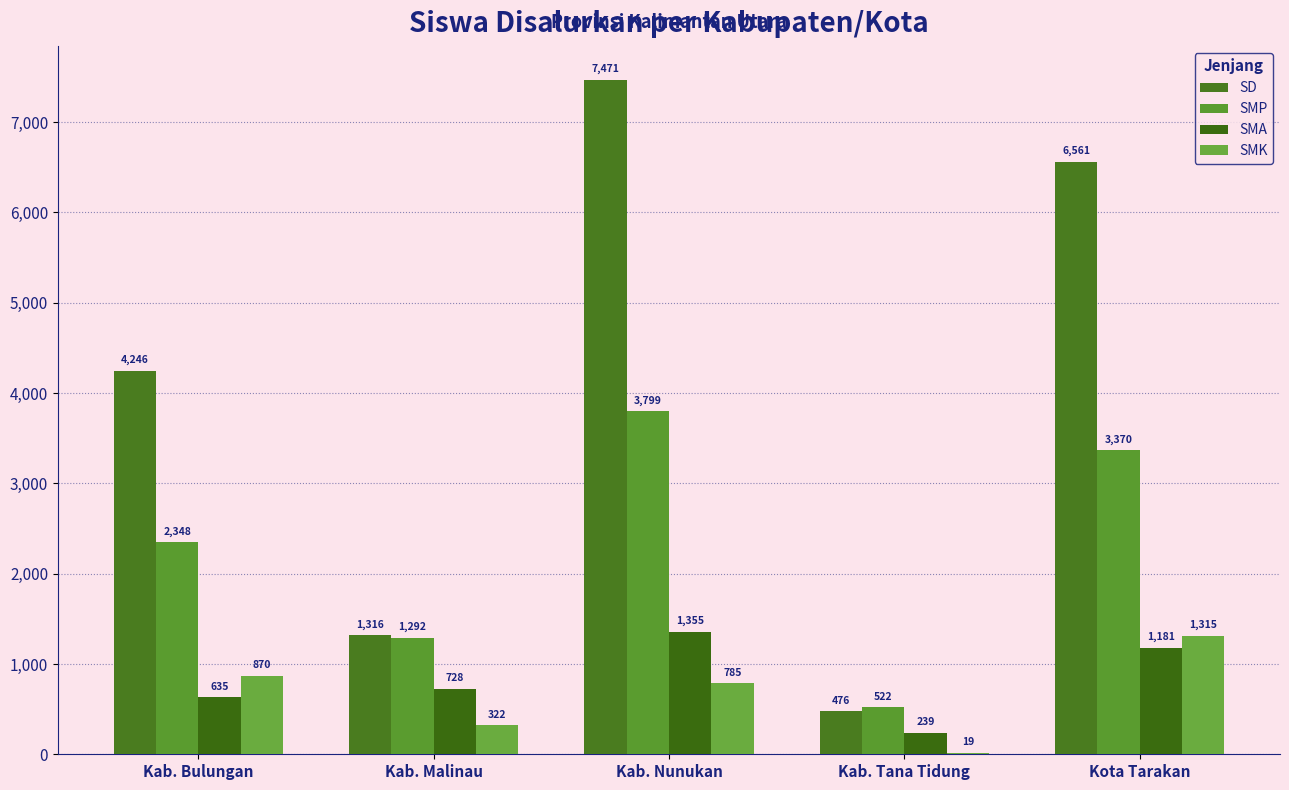

Reading left to right, extract all data points from this chart.

SD: Kab. Bulungan=4246	Kab. Malinau=1316	Kab. Nunukan=7471	Kab. Tana Tidung=476	Kota Tarakan=6561
SMP: Kab. Bulungan=2348	Kab. Malinau=1292	Kab. Nunukan=3799	Kab. Tana Tidung=522	Kota Tarakan=3370
SMA: Kab. Bulungan=635	Kab. Malinau=728	Kab. Nunukan=1355	Kab. Tana Tidung=239	Kota Tarakan=1181
SMK: Kab. Bulungan=870	Kab. Malinau=322	Kab. Nunukan=785	Kab. Tana Tidung=19	Kota Tarakan=1315